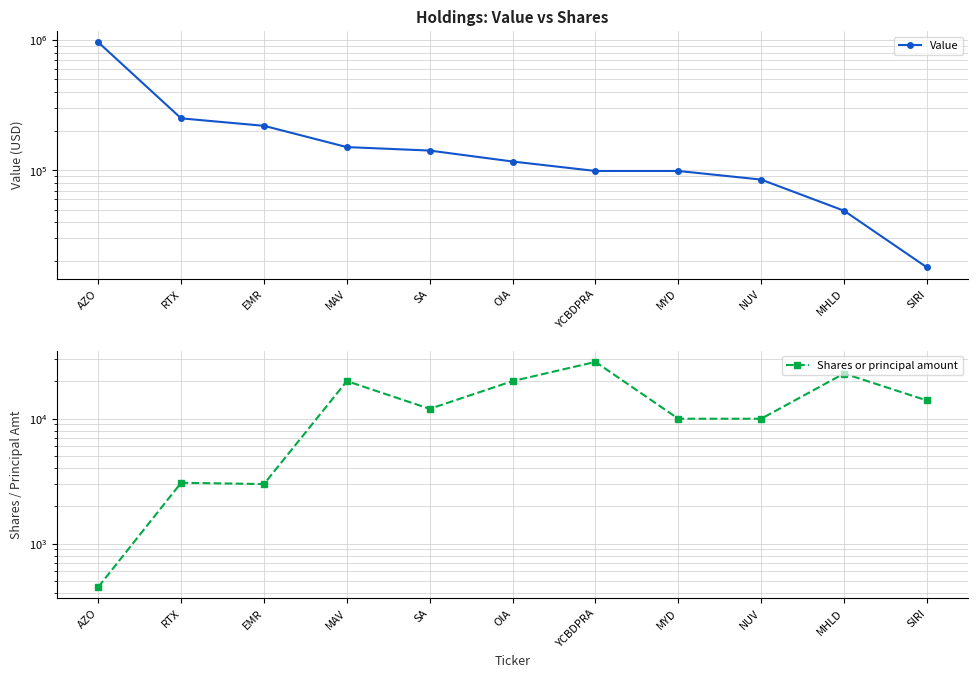

How many series are shown in this chart?

2